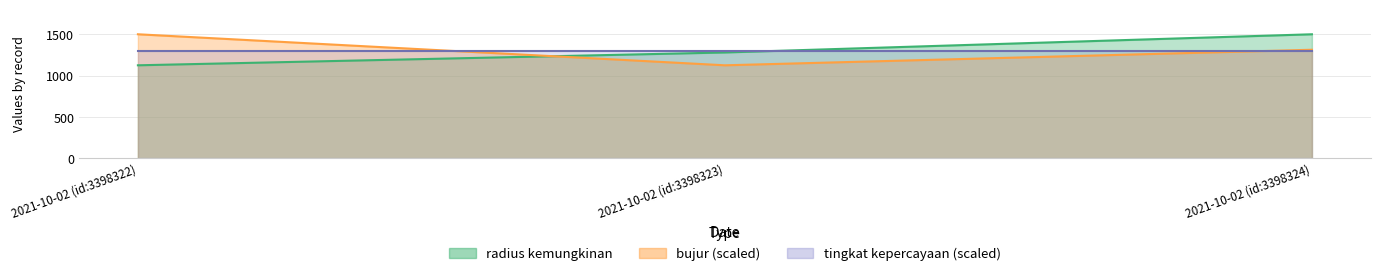

Which label corresponds to the largest value in the chart?

2021-10-02 (id:3398324)